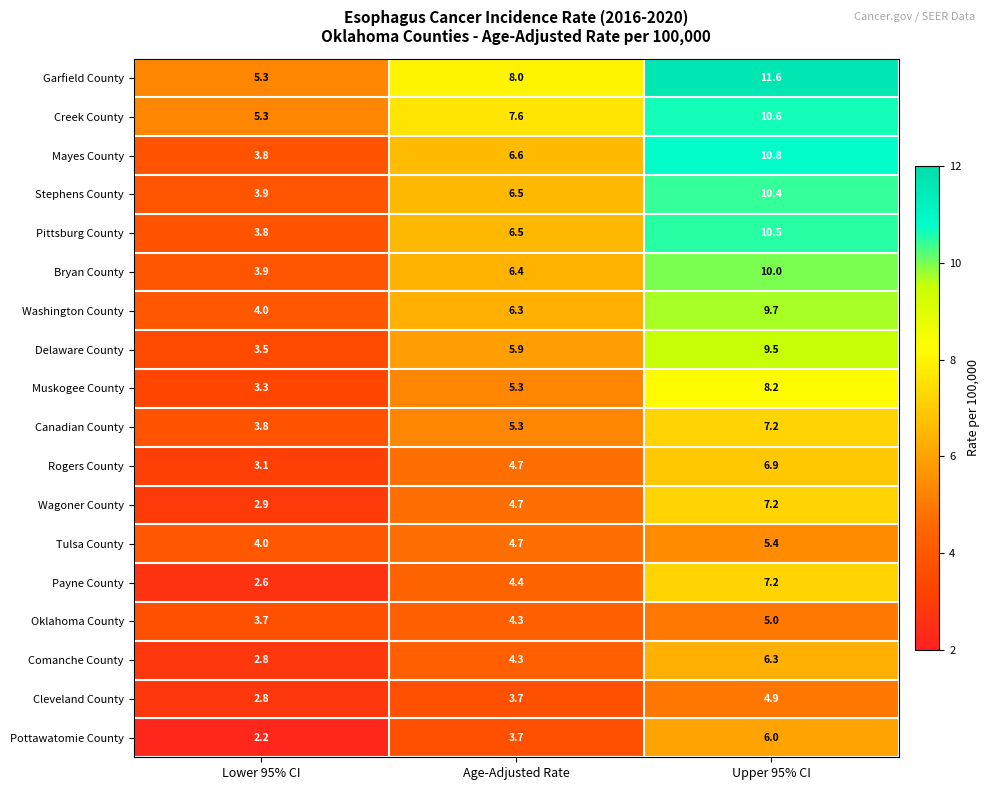

What is the spread (max minus min) of values at Age-Adjusted Rate?

4.3